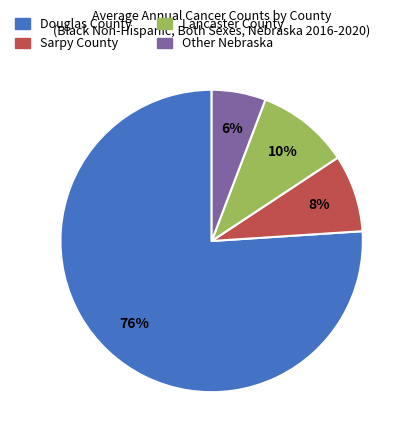

Which slice is the largest?

Douglas County